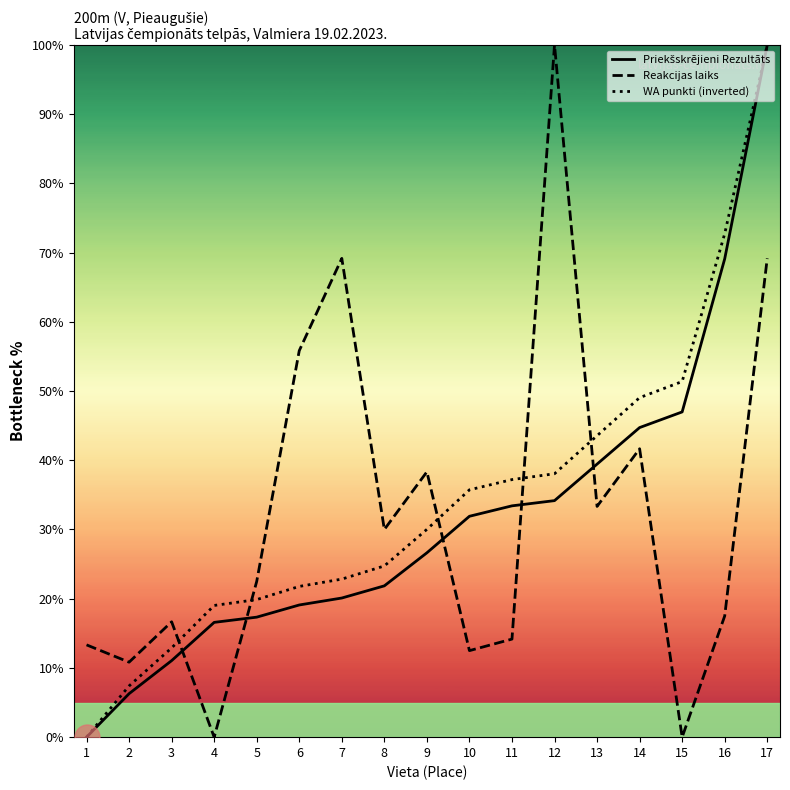

Which series has the largest total across all categories?

WA punkti (inverted)